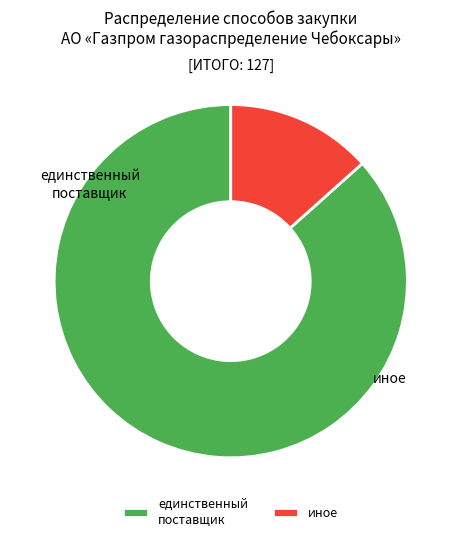

Count the number of slices in the pie.

2